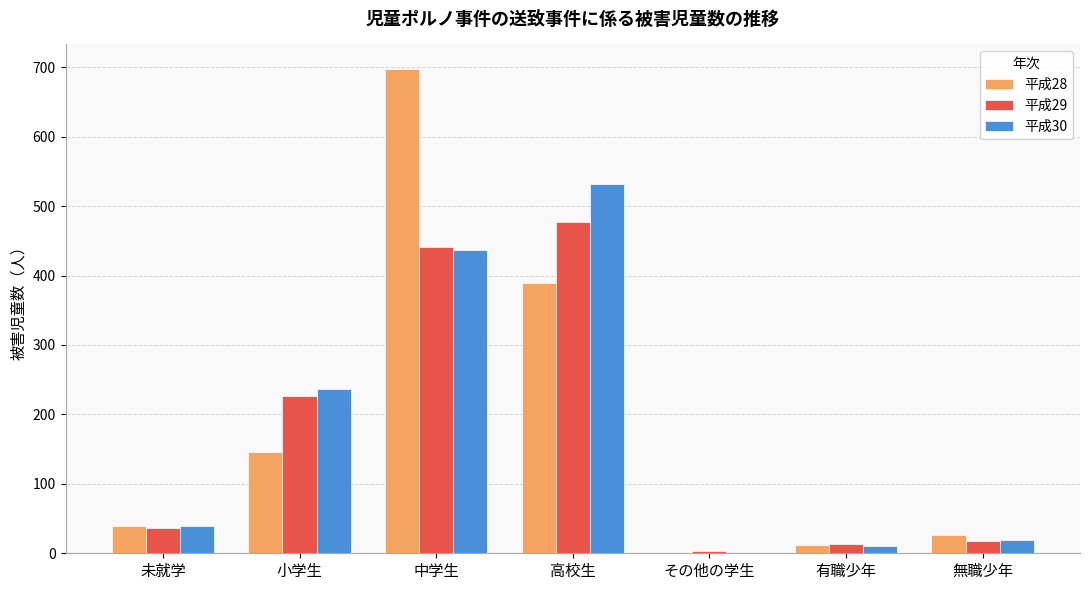

How many distinct data groups are displayed?

3